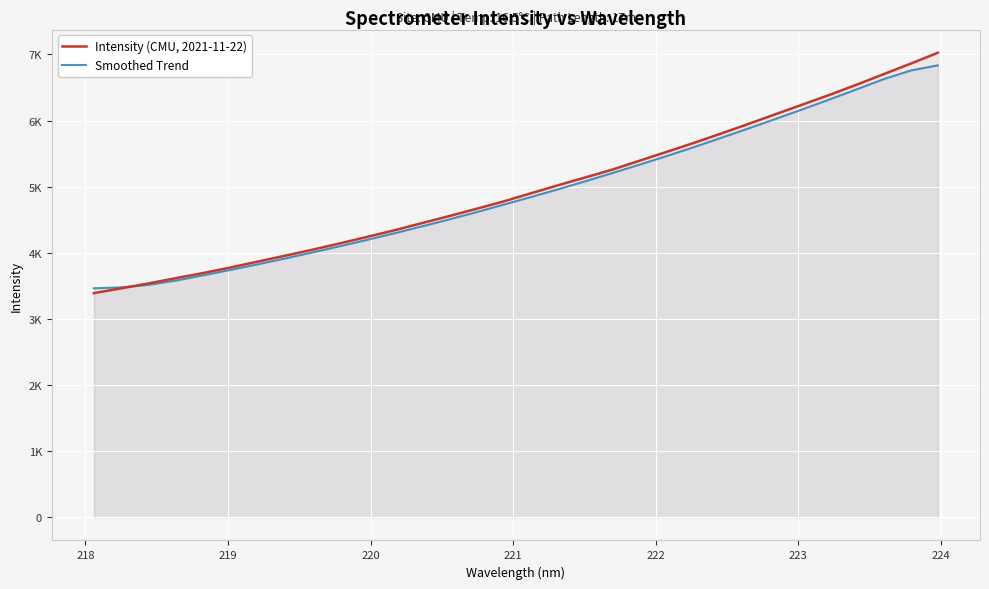

What is the sum of all Smoothed Trend values?

157217.2